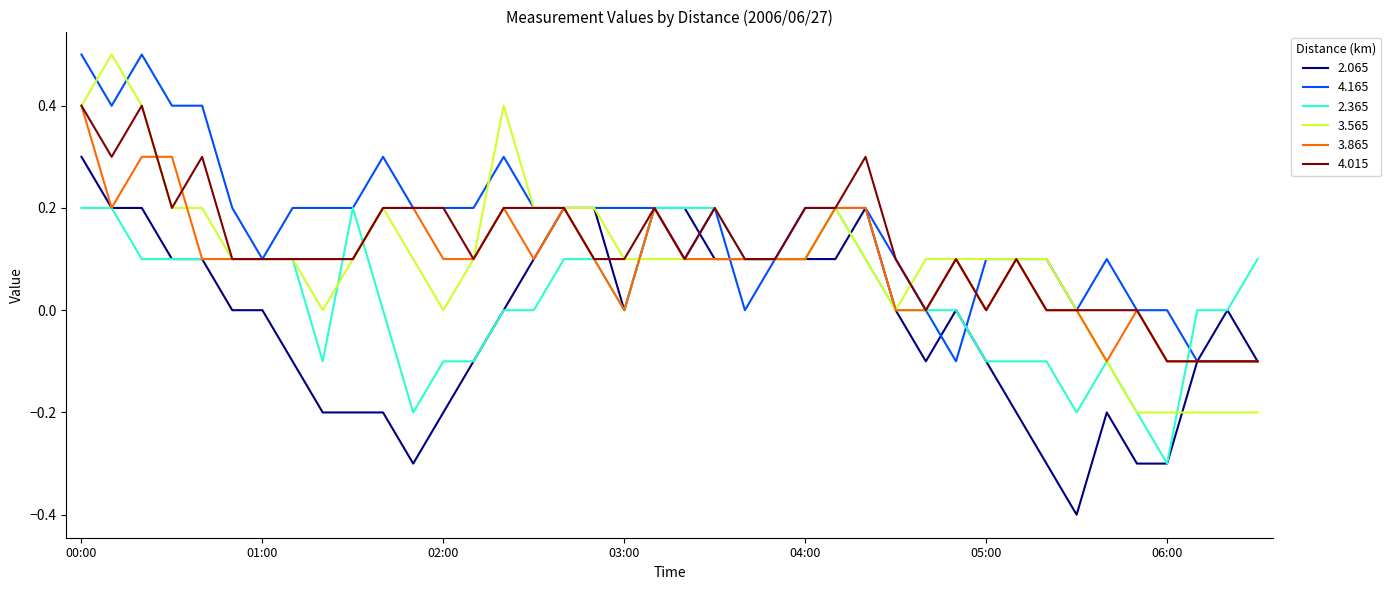

What is the maximum value for 4.015?

0.4